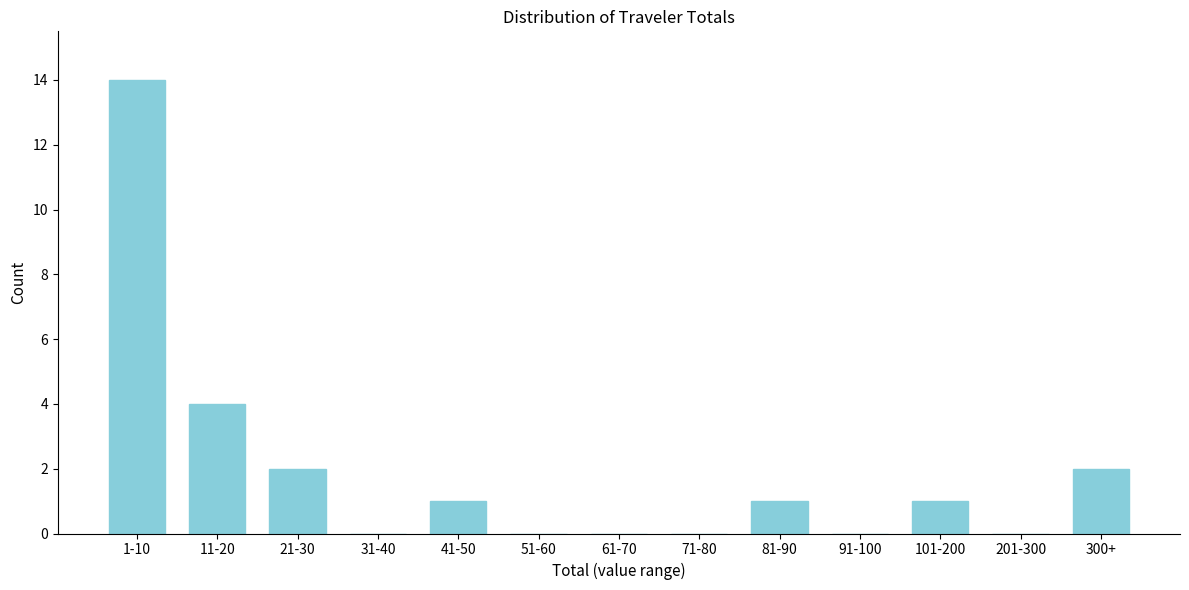

Reading left to right, extract all data points from this chart.

1-10=14	11-20=4	21-30=2	31-40=0	41-50=1	51-60=0	61-70=0	71-80=0	81-90=1	91-100=0	101-200=1	201-300=0	300+=2